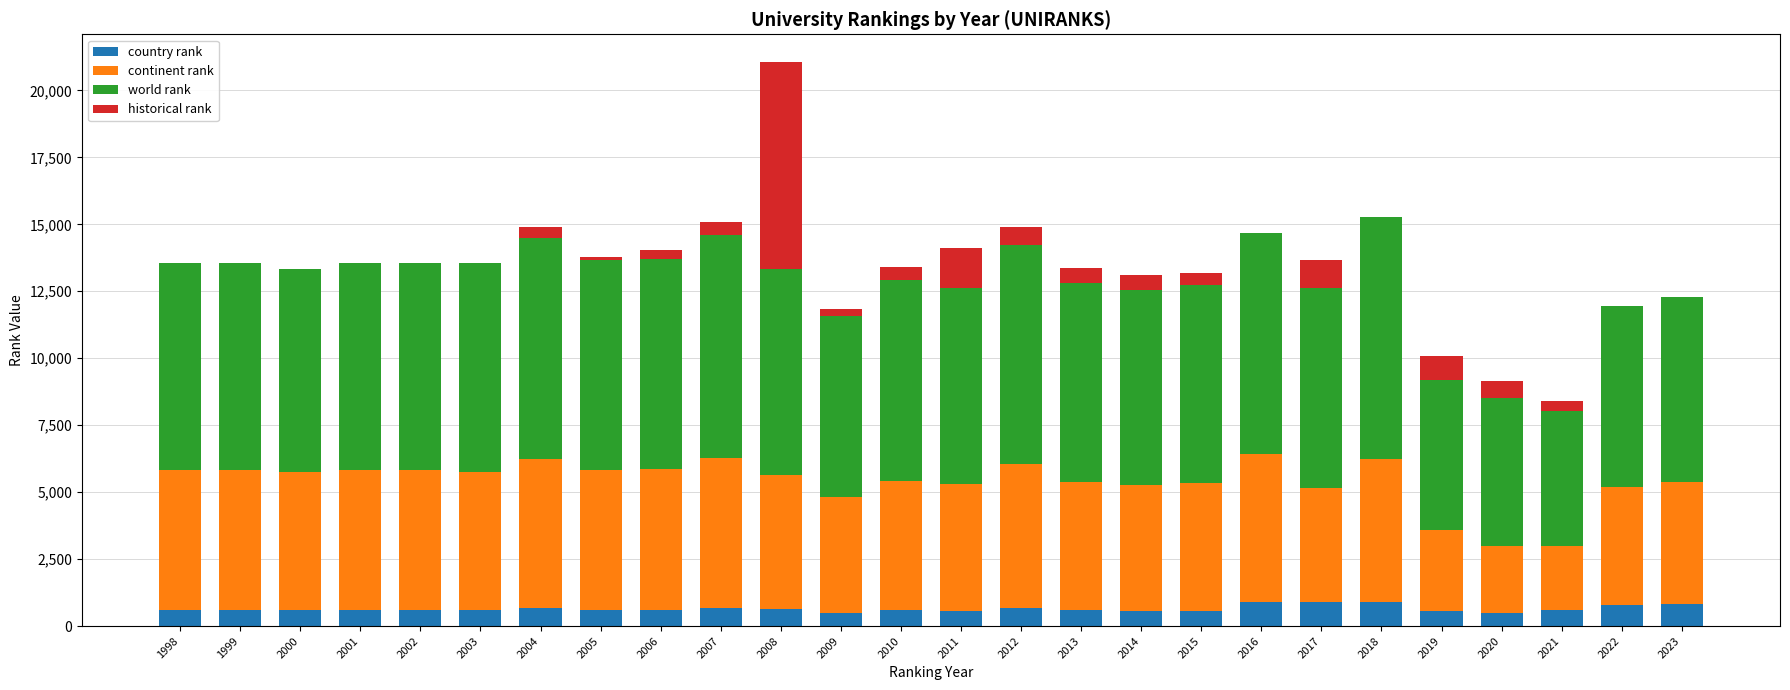

What is the sum of all country rank values?

16733